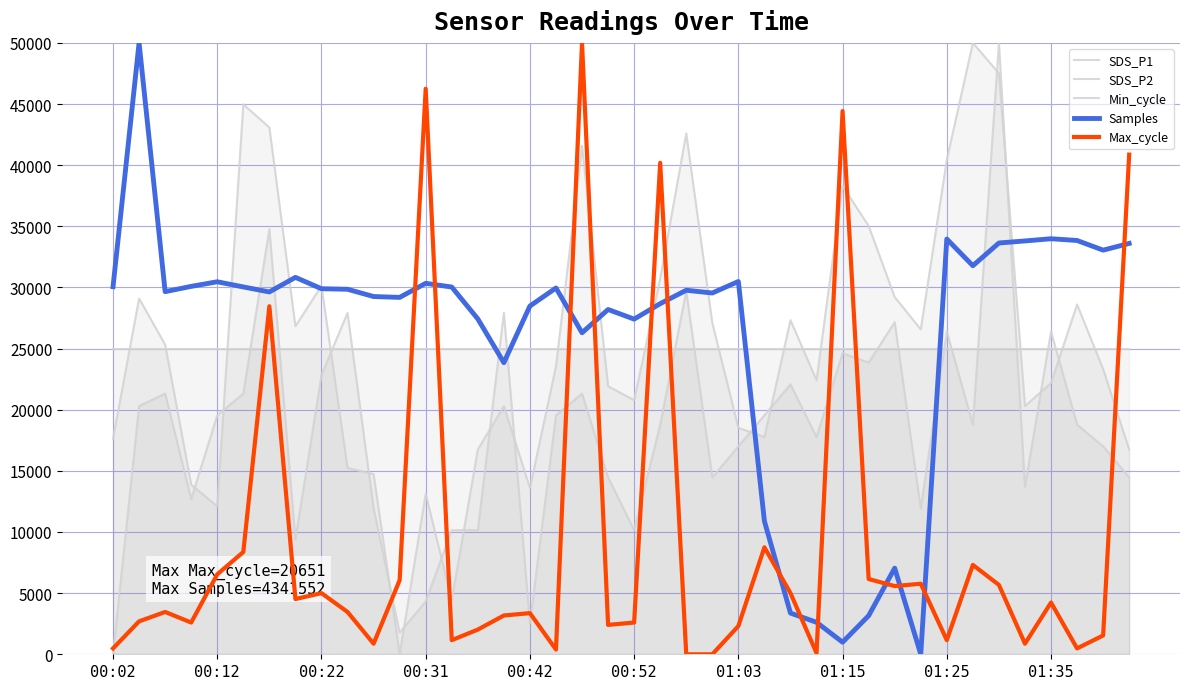

At which label is Samples closest to 25000?

15